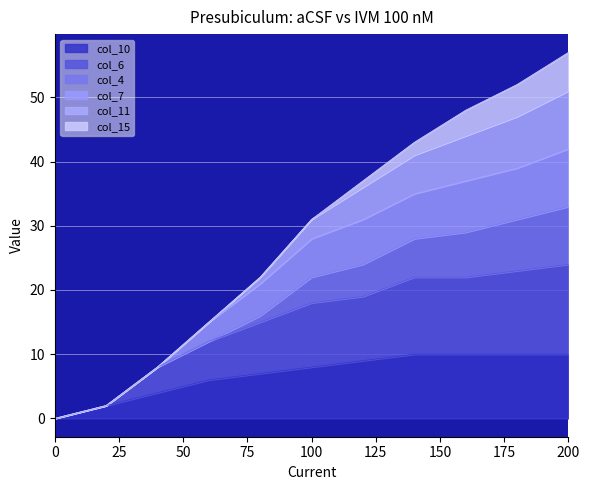

True or false: col_6 and col_10 intersect in this chart.

False